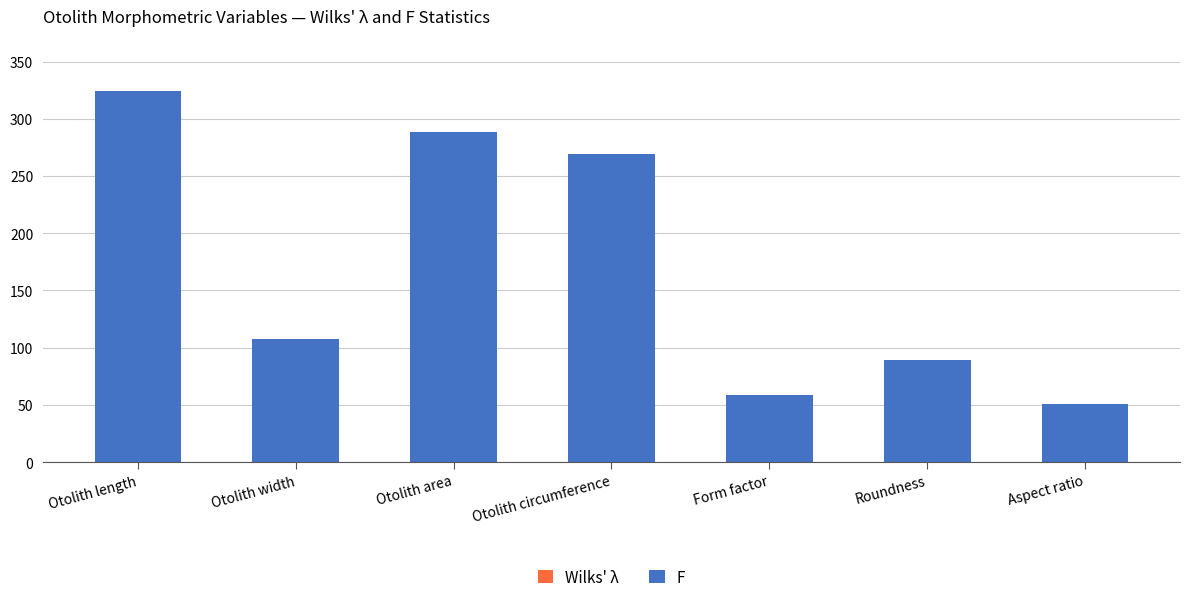

What is the label of the 4th bar from the left?

Otolith circumference